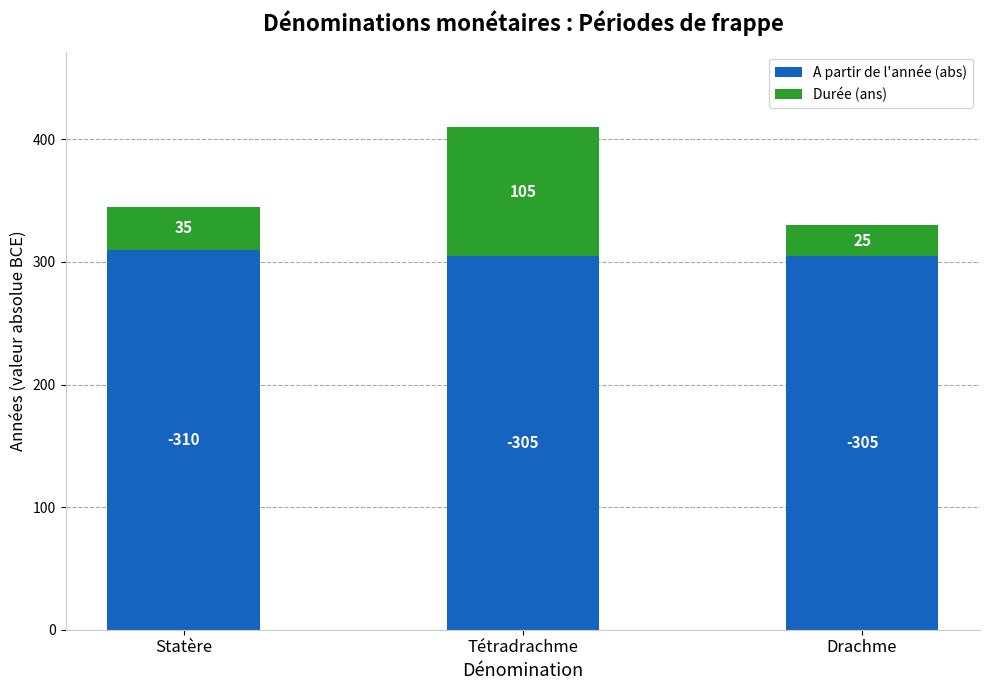

Reading left to right, list the values for the A partir de l'année (abs) series.

Statère=310	Tétradrachme=305	Drachme=305